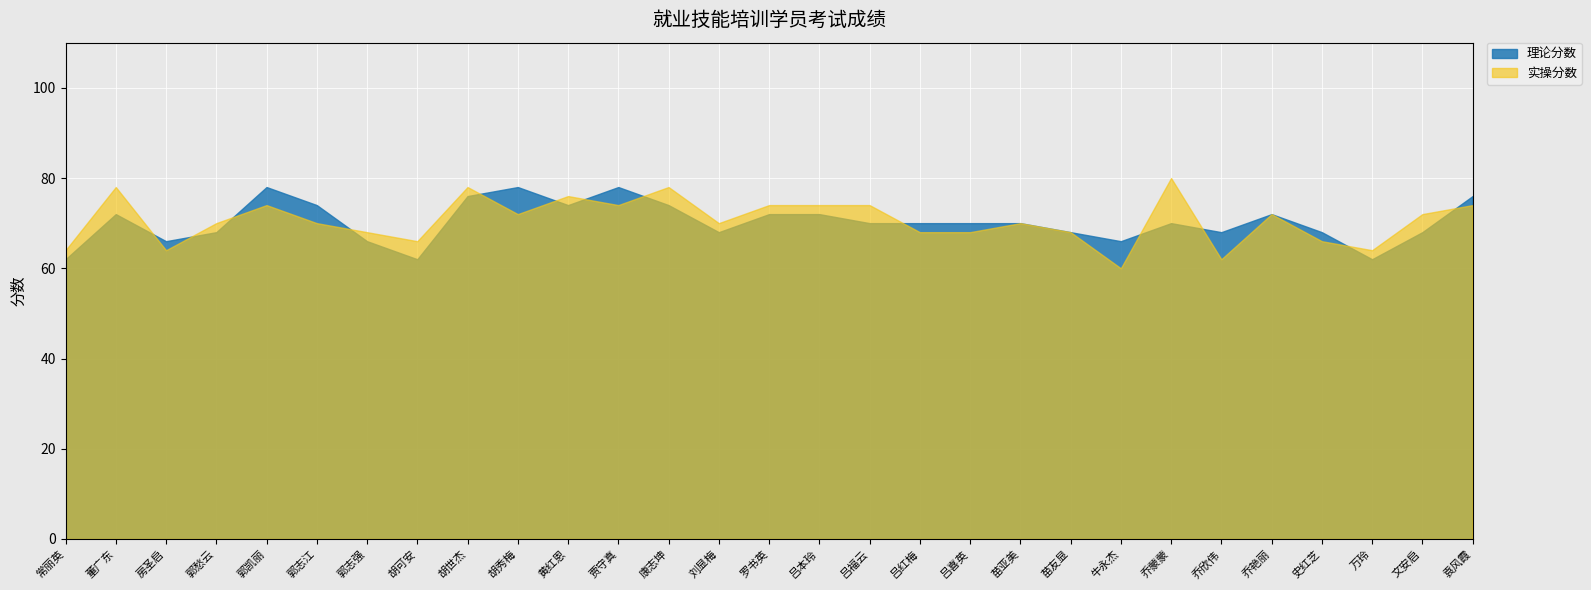

True or false: 实操分数 and 理论分数 intersect in this chart.

True